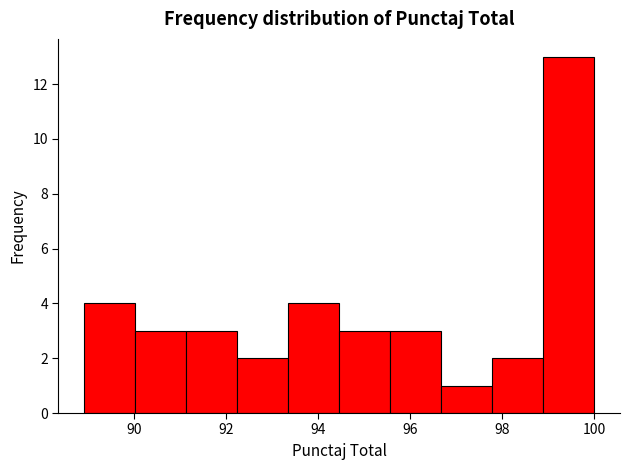

How tall is the bar that spans 89.0 to 90.0 on the x-axis? Neither the bar edges nor the heights are printed on the chart, so give them approximately, as read against the axes.

4